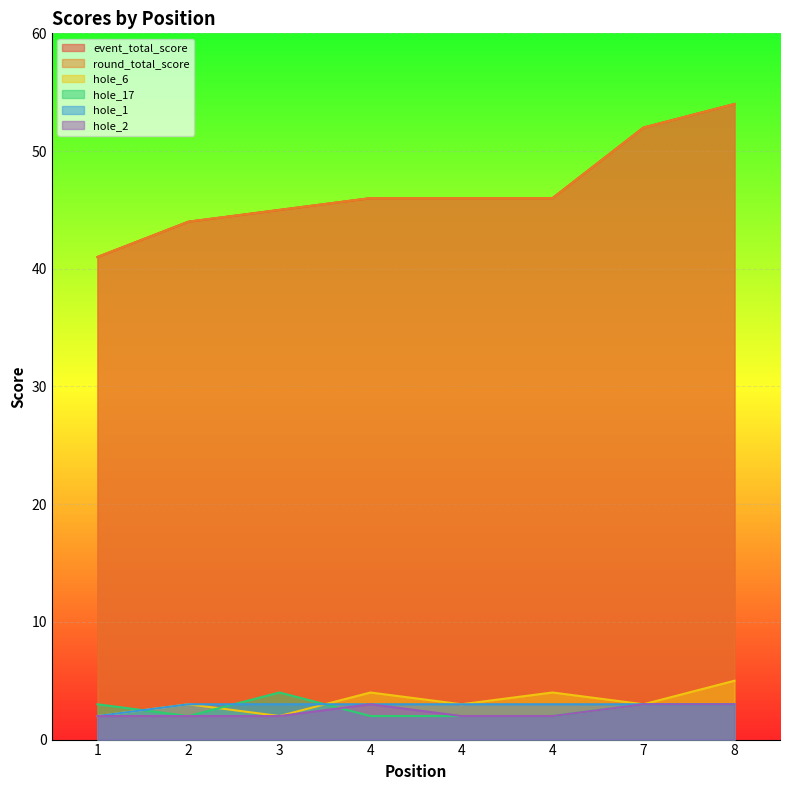

What is the greatest value displayed?

54